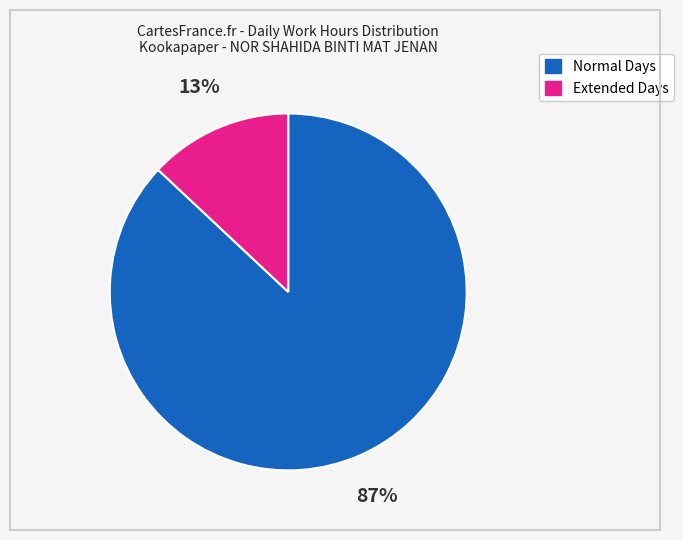

To the nearest percent, what is the average slice percentage?

50%